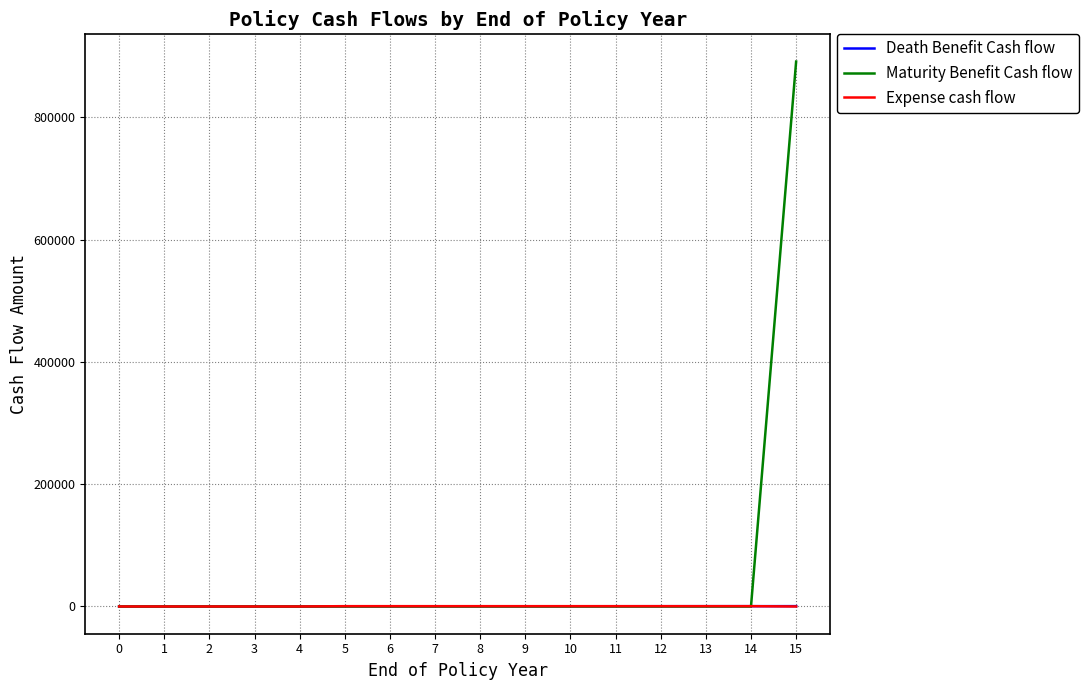

What is the maximum value for Death Benefit Cash flow?

544.0